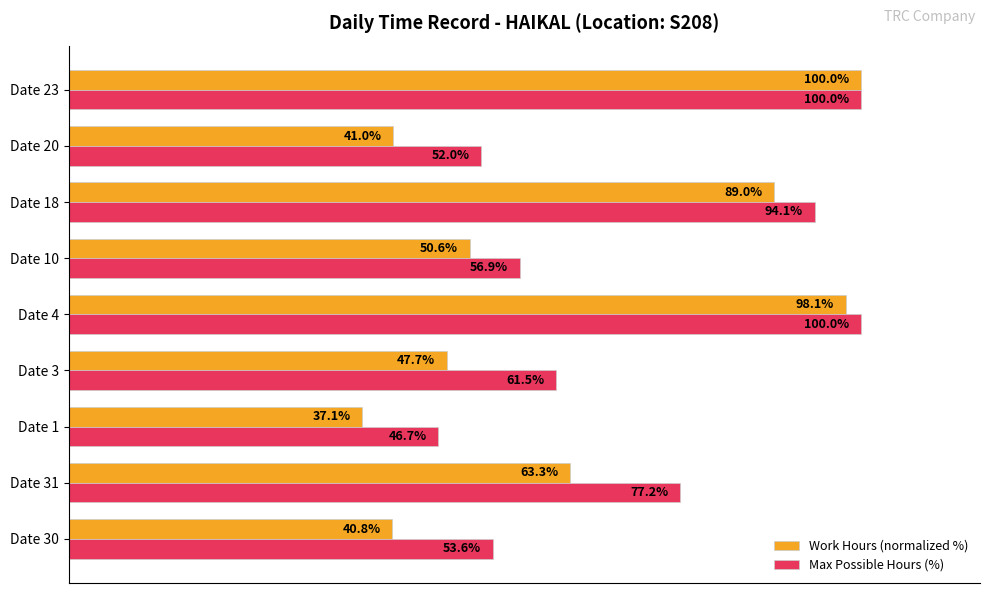

What is the sum of all Max Possible Hours (%) values?

642.0